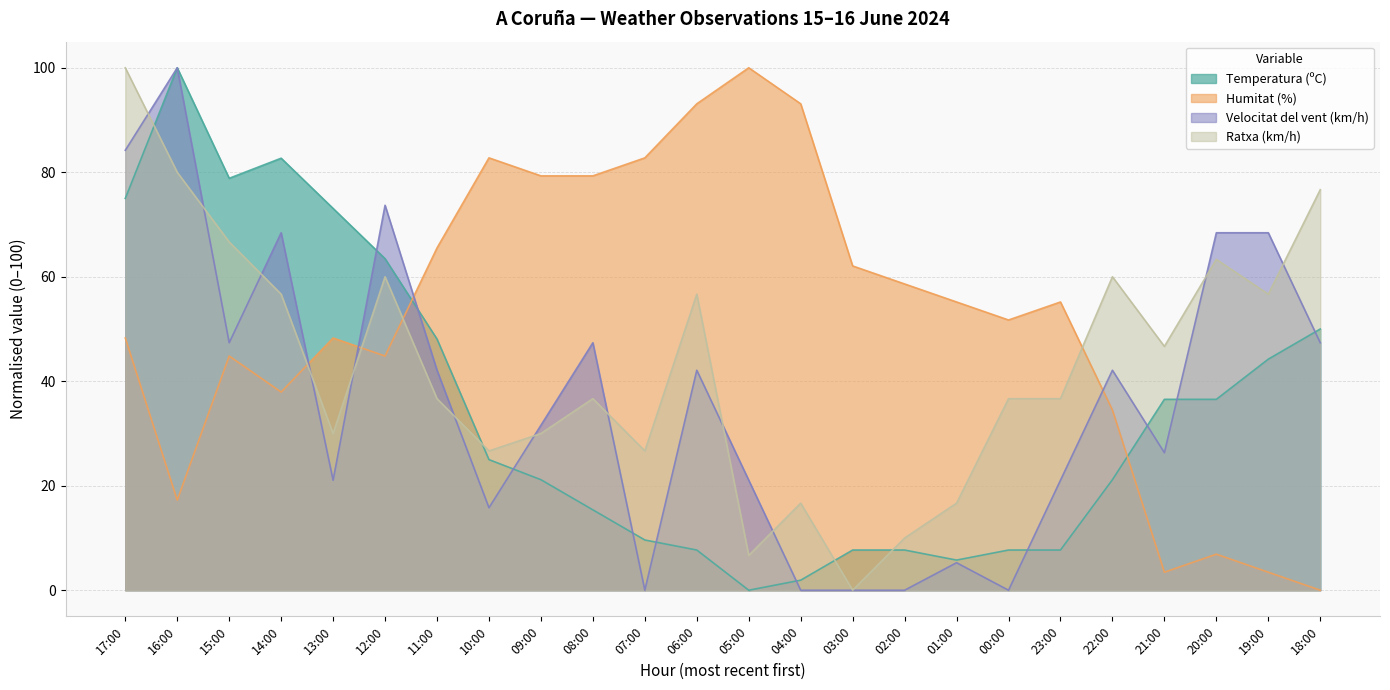

After their last crossing, which series has the higher values: Ratxa (km/h) or Temperatura (ºC)?

Ratxa (km/h)